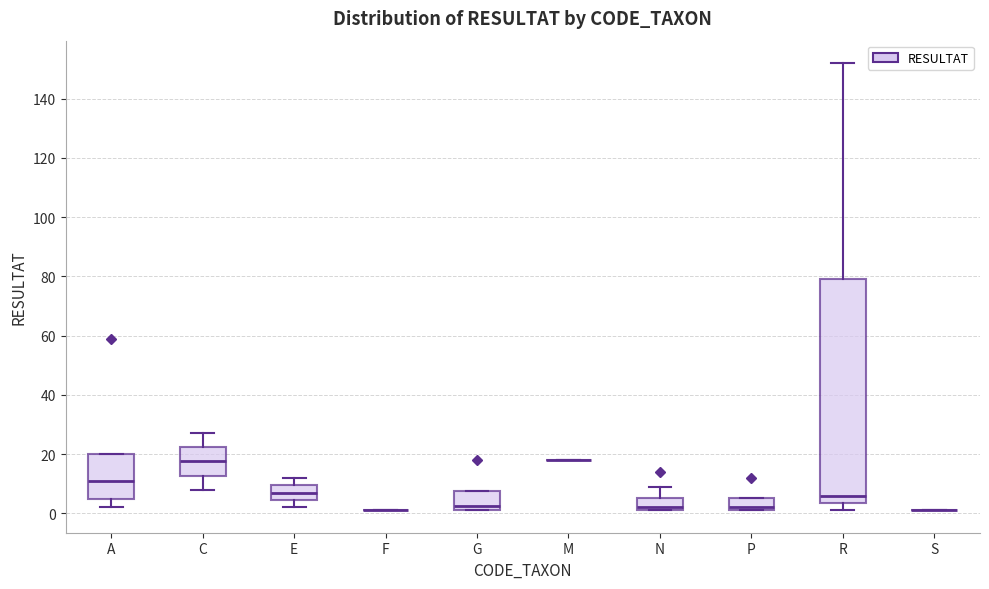

Reading left to right, transcribe this box plot: for each box, give where its median line is, the range the box spans, and where its two whiskers end, as read against the y-axis. The values are not printed on the chart, so give them approximately, as read against the axis.

A: median 12, box 6 to 20, whiskers 2 to 20
C: median 18, box 12 to 22, whiskers 8 to 28
E: median 8, box 4 to 10, whiskers 2 to 12
F: box collapsed to a line at 2, whiskers 2 to 2
G: median 2 (just above the box's lower edge), box 2 to 8, whiskers 2 to 8
M: box collapsed to a line at 18, whiskers 18 to 18
N: median 2 (just above the box's lower edge), box 2 to 6, whiskers 2 to 10
P: median 2 (just above the box's lower edge), box 2 to 6, whiskers 2 to 6
R: median 6, box 4 to 80, whiskers 2 to 152
S: box collapsed to a line at 2, whiskers 2 to 2